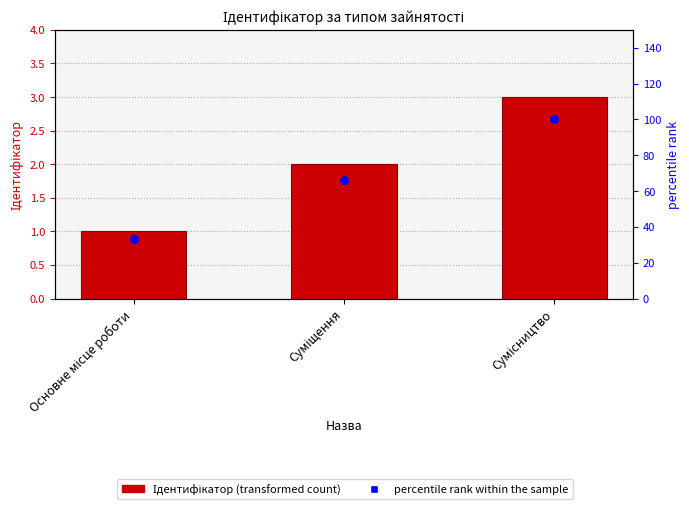

What are all the series names shown in the legend?

Ідентифікатор, percentile rank